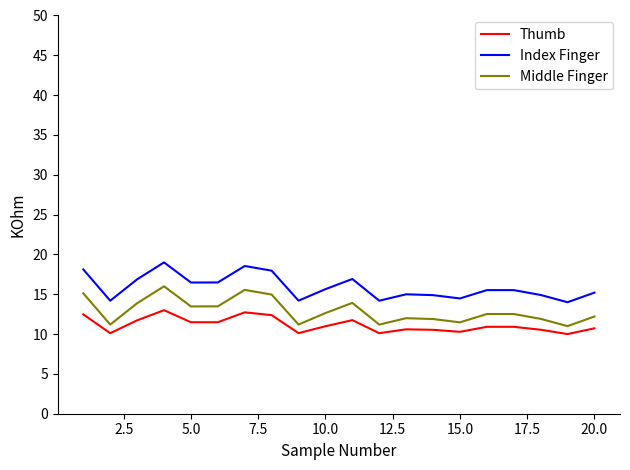

What are all the series names shown in the legend?

Thumb, Index Finger, Middle Finger